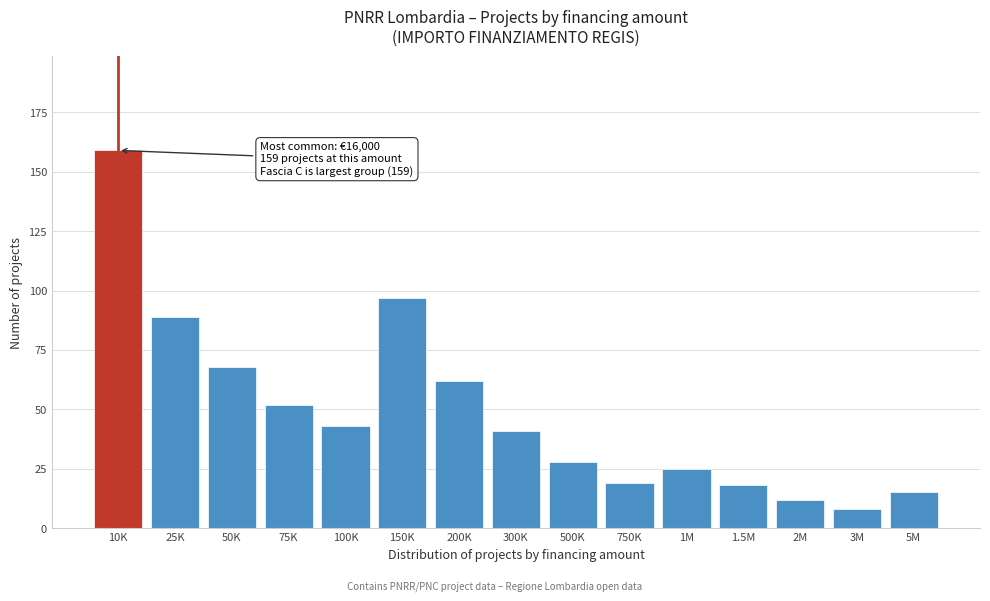

Reading right to left, list all the values displayed in this chart.

5M=15	3M=8	2M=12	1.5M=18	1M=25	750K=19	500K=28	300K=41	200K=62	150K=97	100K=43	75K=52	50K=68	25K=89	10K=159